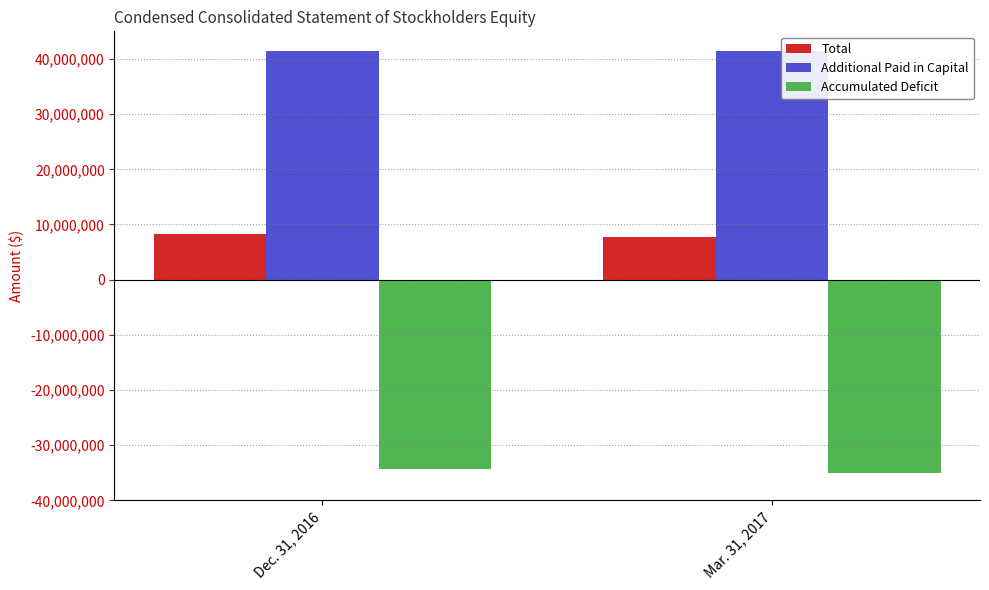

Which series has the largest total across all categories?

Additional Paid in Capital